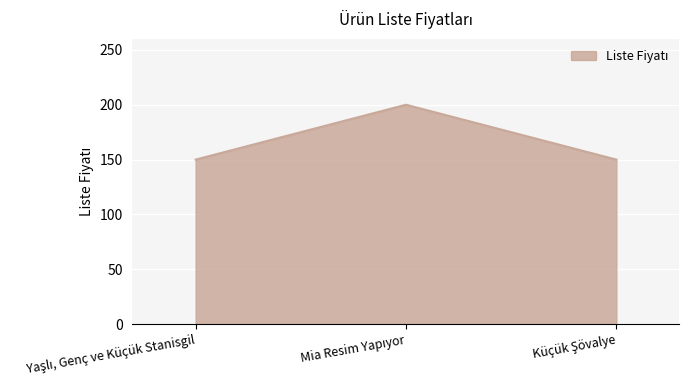

What is the maximum value shown in the chart?

200